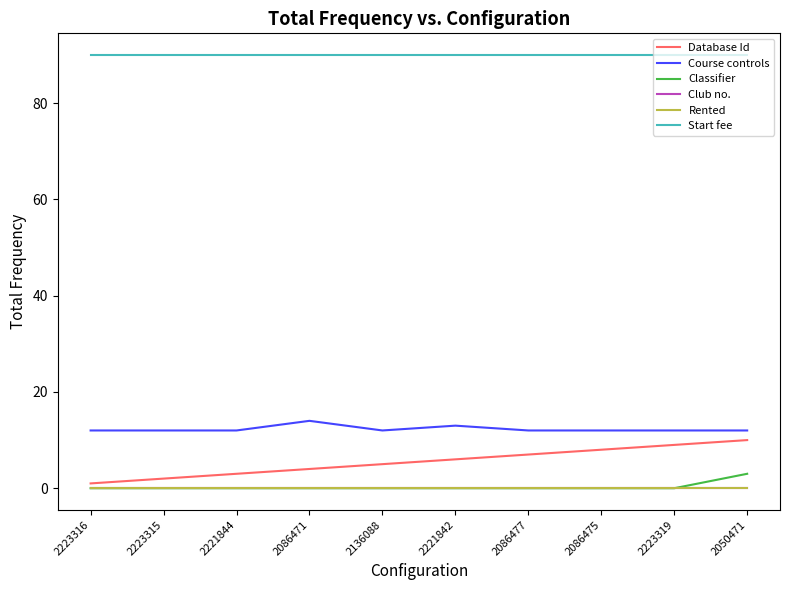

The value of Database Id at 2086471 is 5. True or false?

False